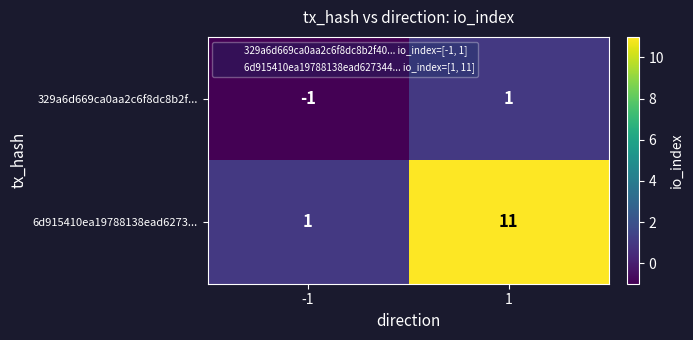

What is the maximum value shown in the chart?

11